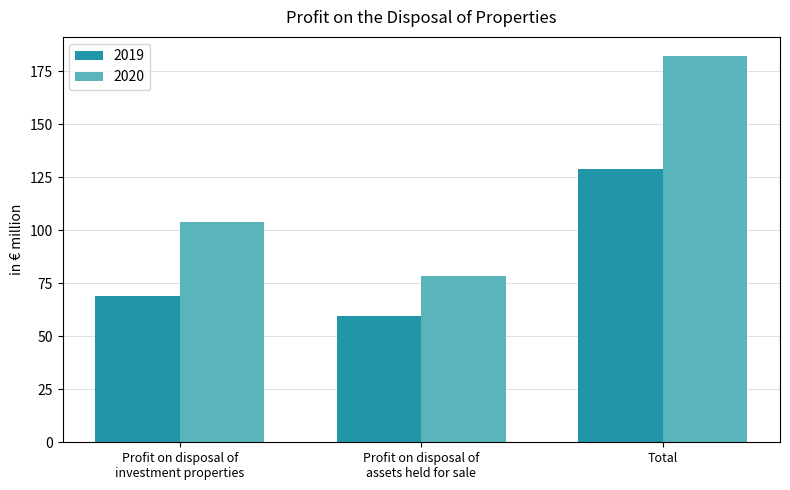

Reading left to right, transcribe all the data shown in this chart.

2019: Profit on disposal of
investment properties=69.1	Profit on disposal of
assets held for sale=59.7	Total=128.8
2020: Profit on disposal of
investment properties=103.9	Profit on disposal of
assets held for sale=78.2	Total=182.1